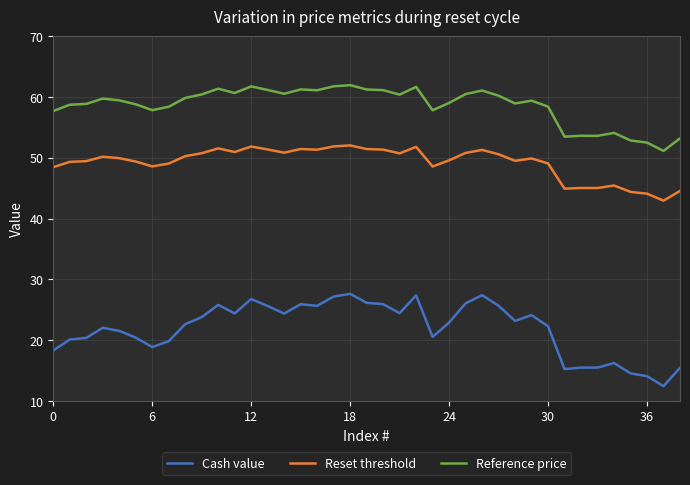

True or false: Reset threshold and Reference price cross at least once.

False